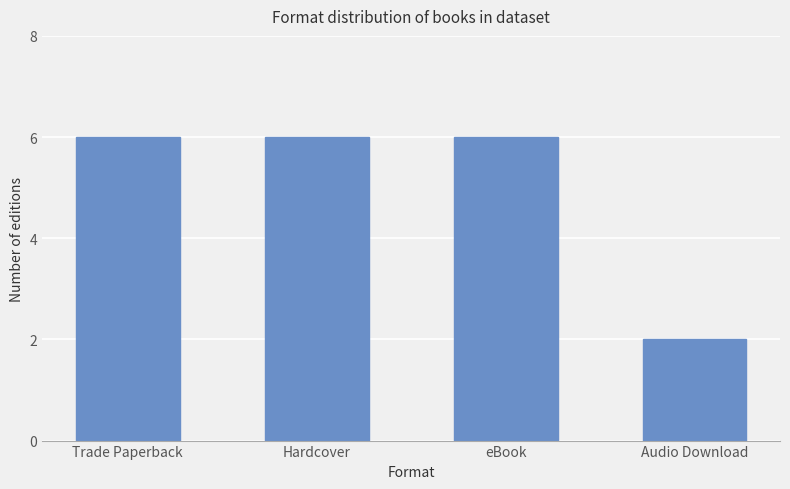

What is the maximum value shown in the chart?

6